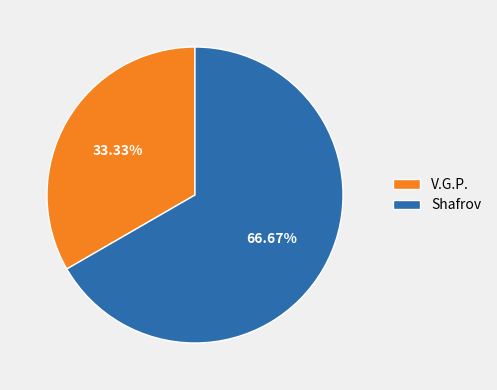

Which category has the biggest portion of the pie?

Shafrov